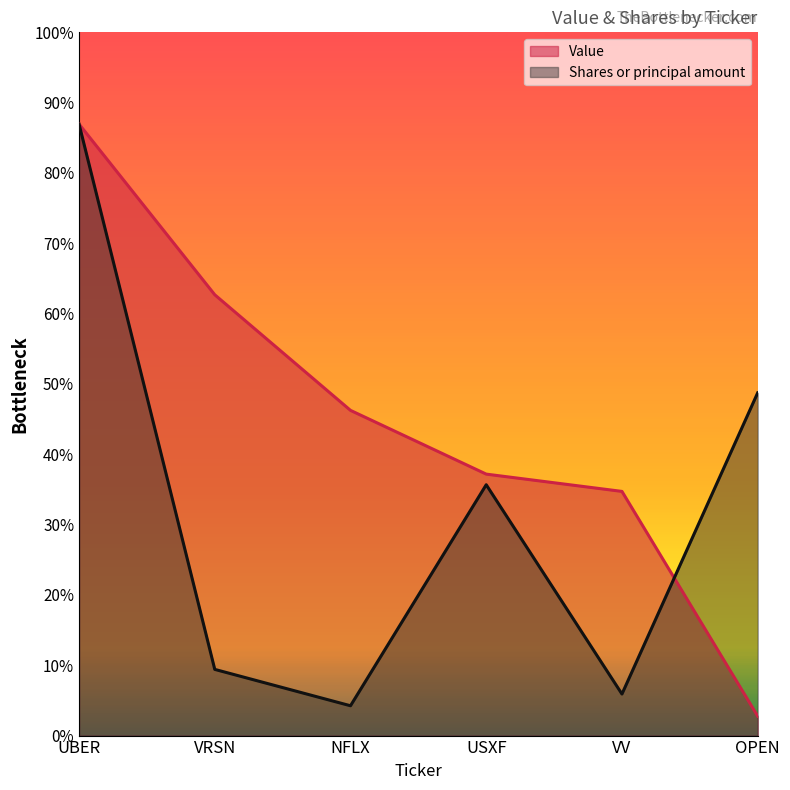

What are all the series names shown in the legend?

Value, Shares or principal amount